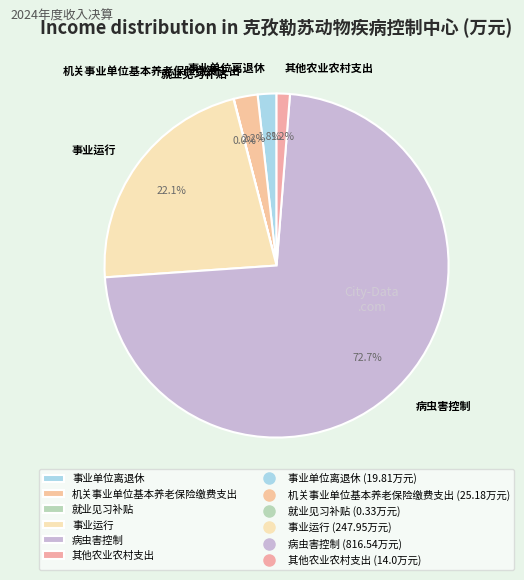

Which has a higher value, 事业运行 or 病虫害控制?

病虫害控制